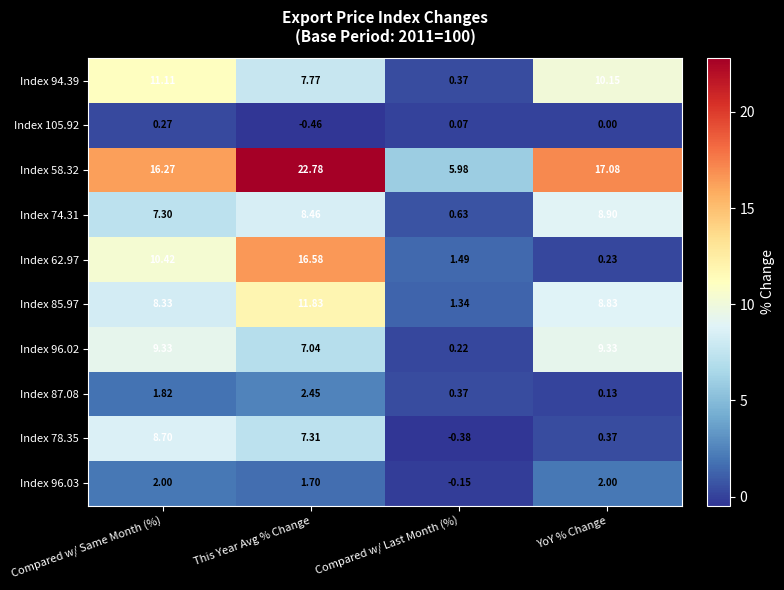

At which category is the sum across all series the highest?

This Year Avg % Change